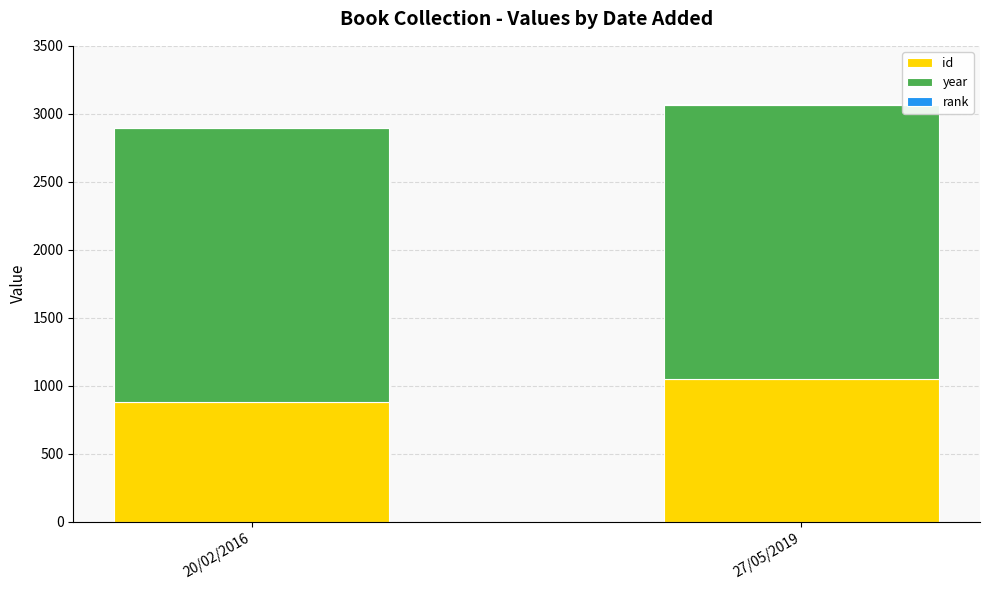

How many series are shown in this chart?

3